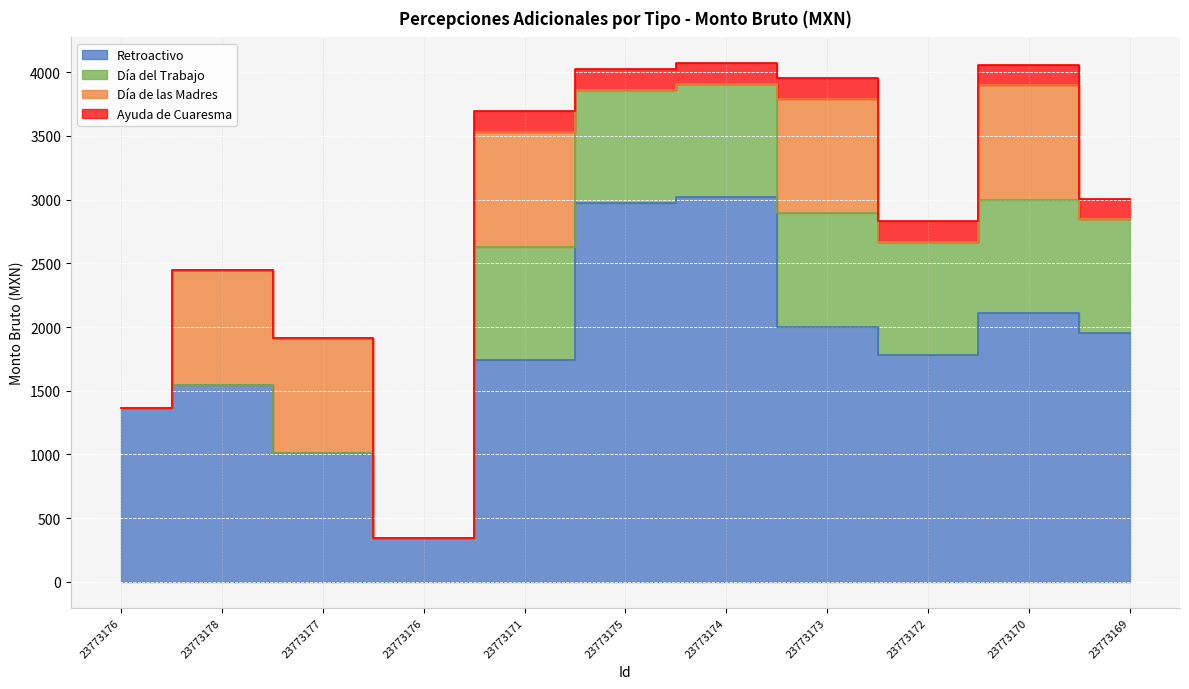

At 23773171, list the series in order from smallest to largest.

Ayuda de Cuaresma, Día del Trabajo, Día de las Madres, Retroactivo